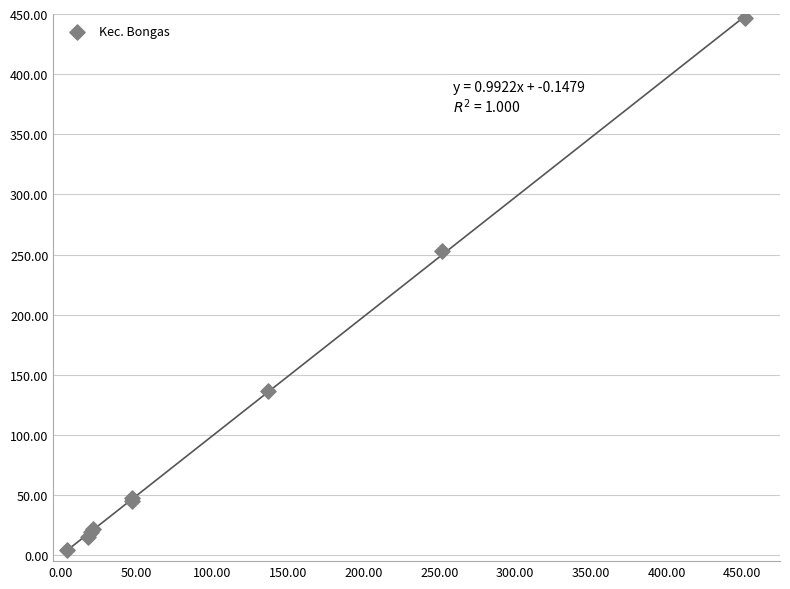

What Y value in the scatter plot is closest to 225?

252.7